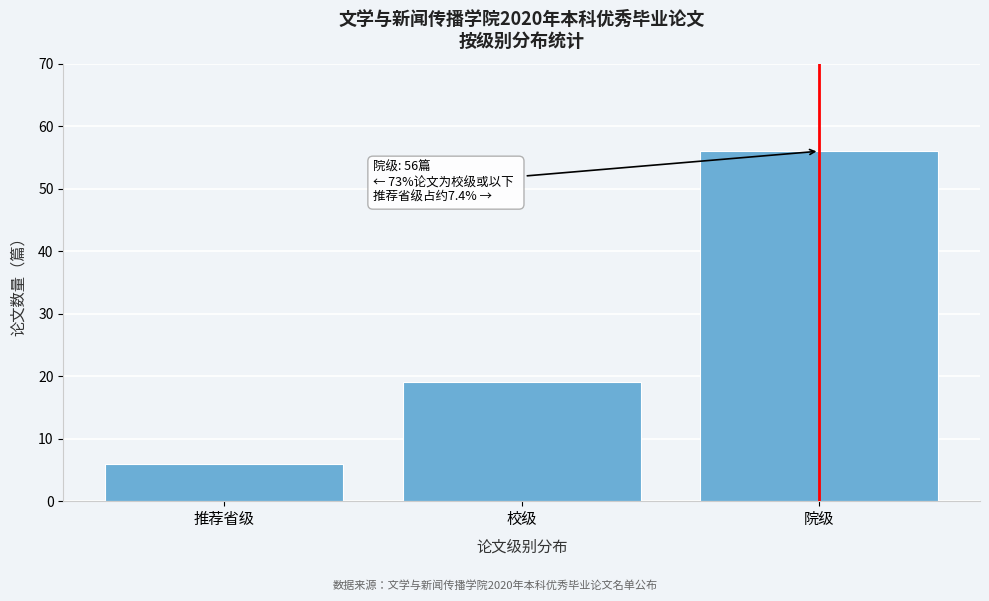

Reading right to left, transcribe all the data shown in this chart.

56	19	6